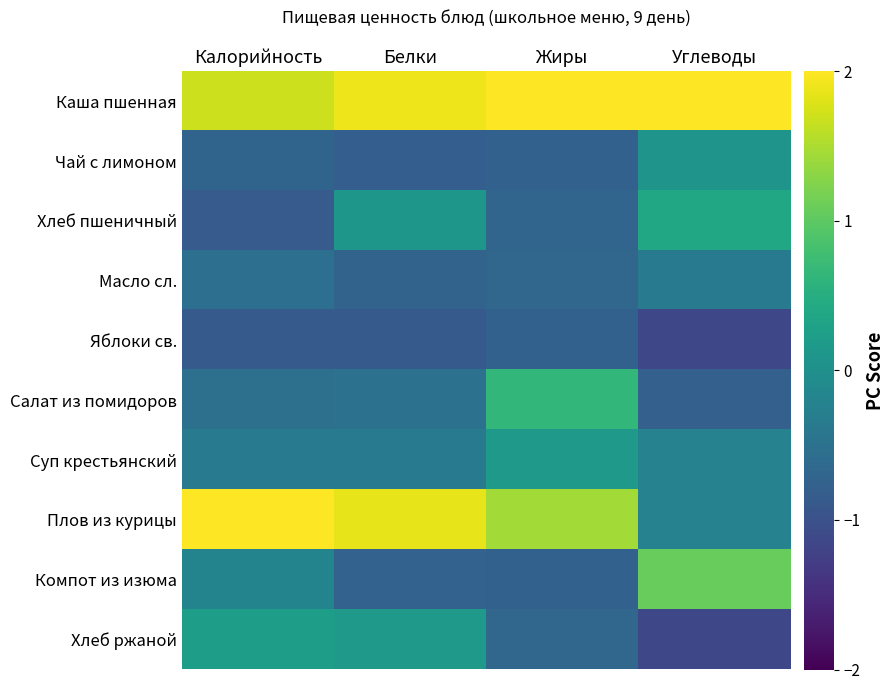

What is the difference between the highest and lowest values at Жиры?

2.8